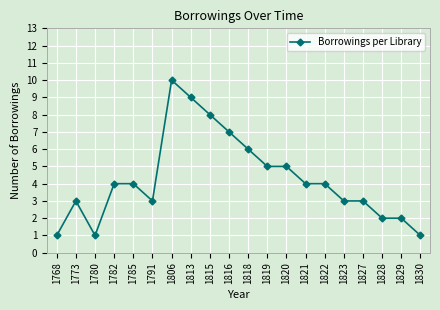

Read the value at 1782.

4